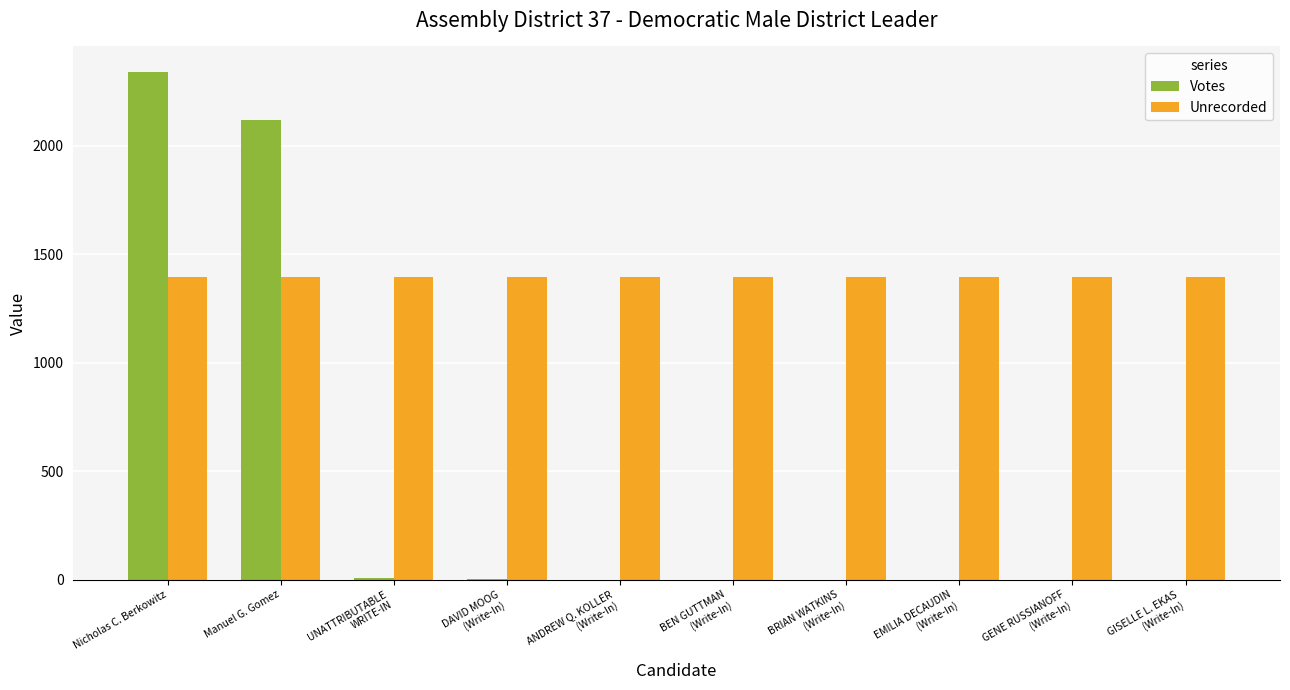

What is the difference between the Votes values at BEN GUTTMAN
(Write-In) and DAVID MOOG
(Write-In)?

1